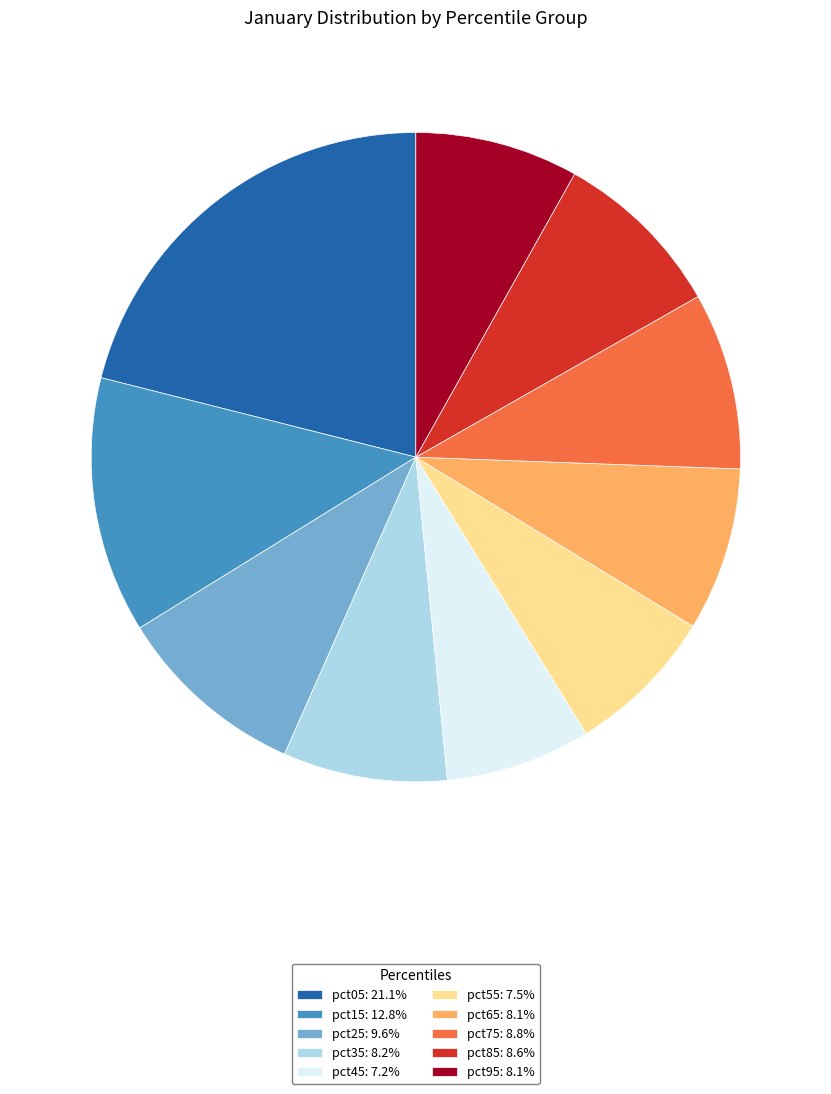

Approximately how many times larger is the value at pct55: 7.5% compared to pct95: 8.1%?

0.9